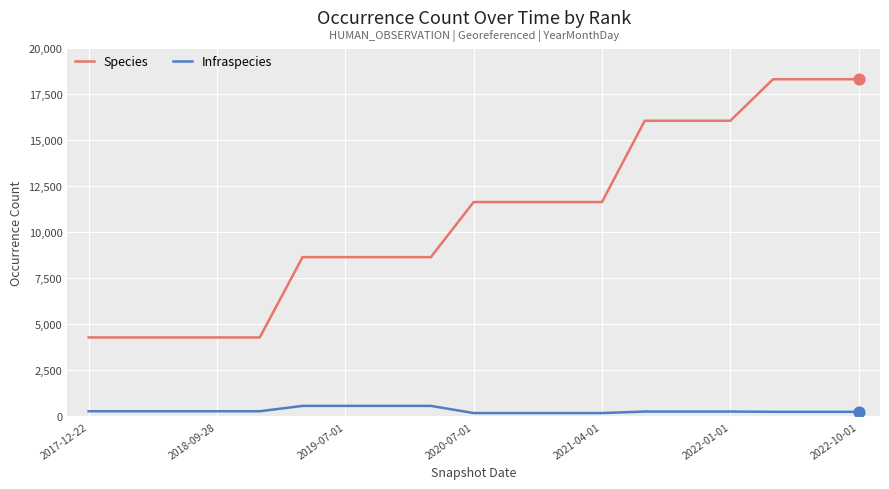

Which series has the widest spread of values?

Species